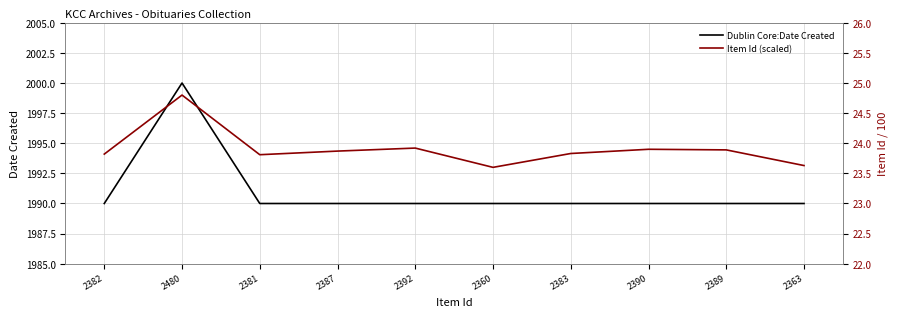

The Item Id (scaled) series shows 23.9 at 2389. True or false?

True